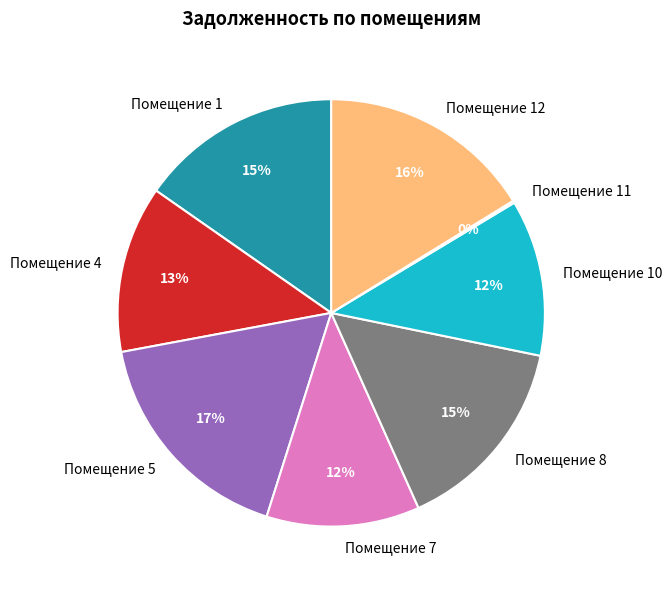

Is it true that Помещение 4 is 13% of the pie?

True